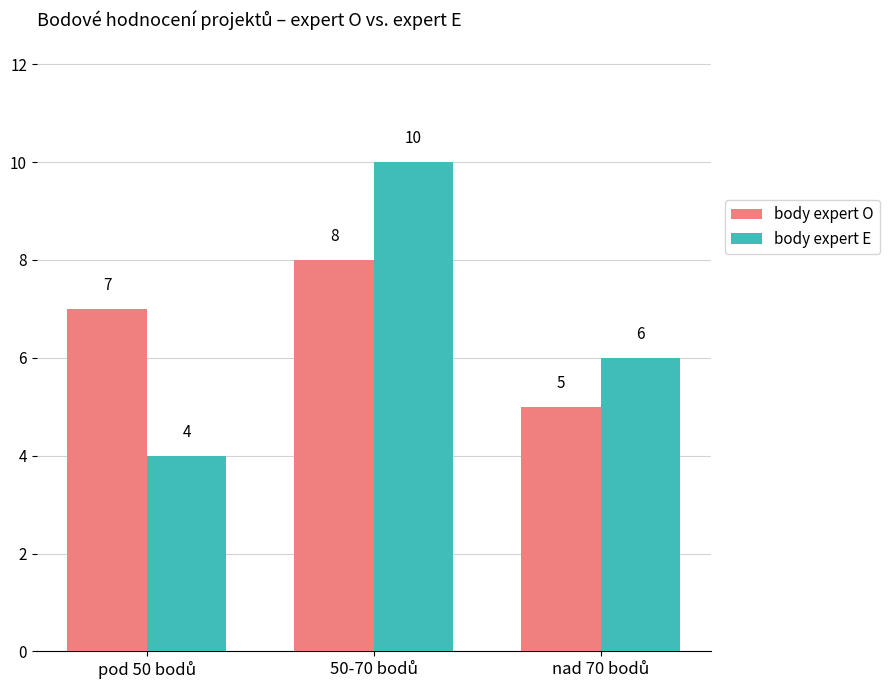

What is the smallest value displayed?

4